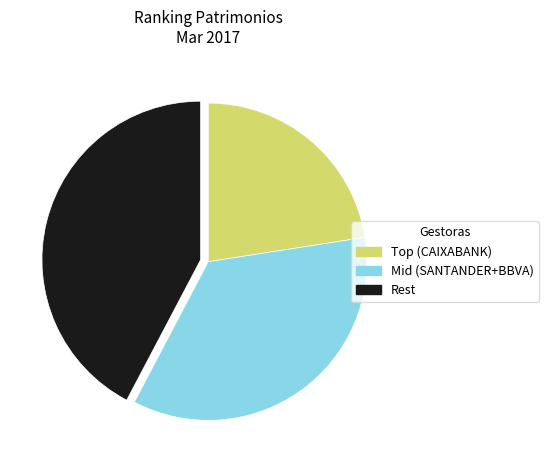

Is there any slice that represents more than half of the pie?

No